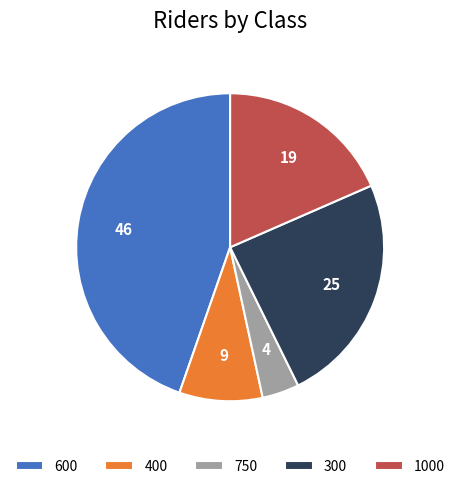

Is there any slice that represents more than half of the pie?

No